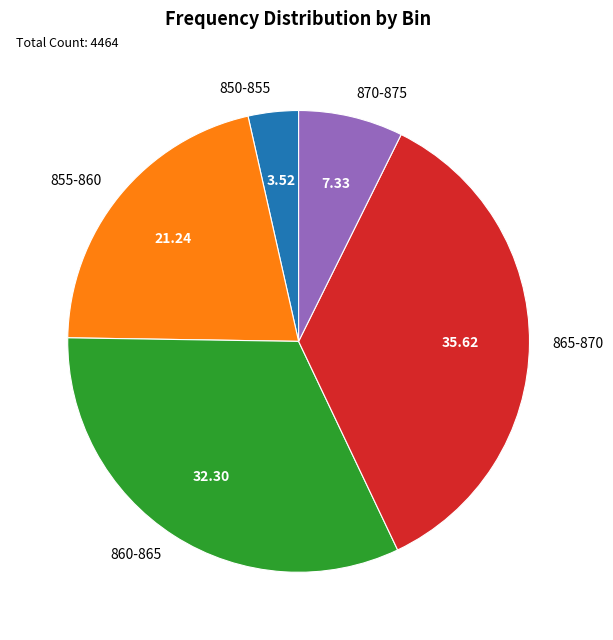

Do 860-865 and 850-855 together represent more than half of the pie?

No